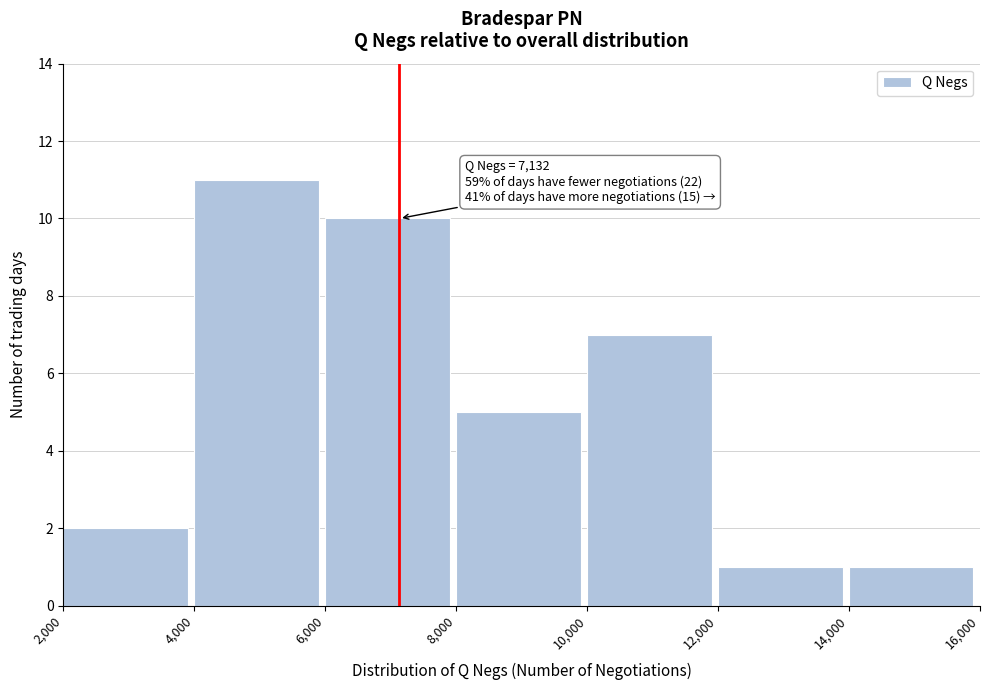

Which range on the x-axis has the tallest bar?

4,000 to 6,000